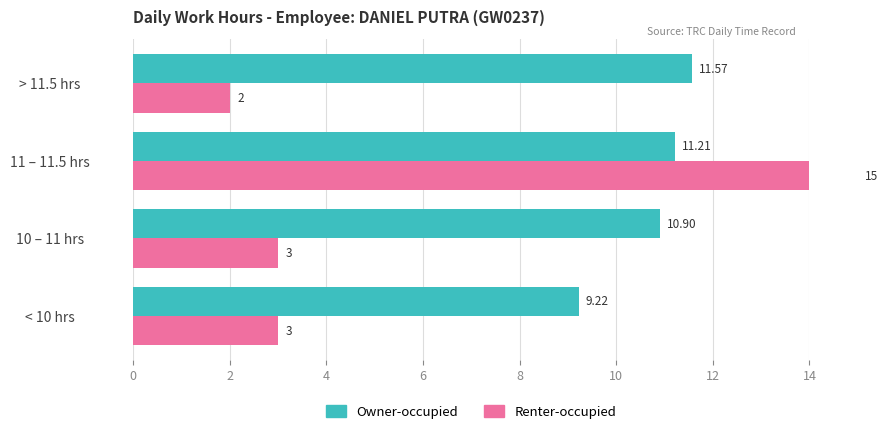

Which series has the largest total across all categories?

Owner-occupied